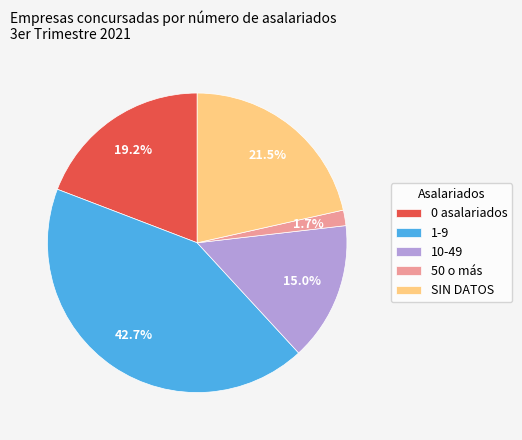

Which slice is the smallest?

50 o más